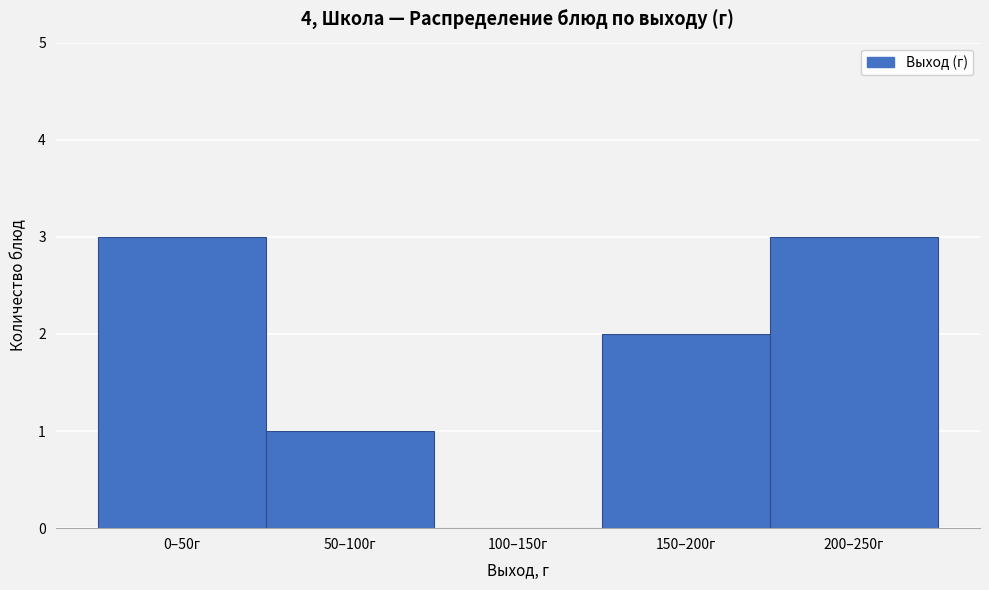

Reading left to right, what are all the values shown in this chart?

0–50г=3	50–100г=1	100–150г=0	150–200г=2	200–250г=3